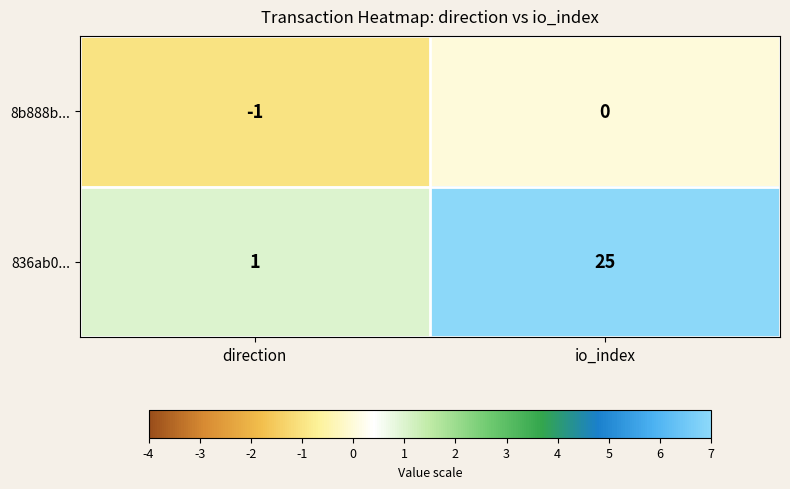

Is it true that 836ab0... equals 45 at io_index?

False